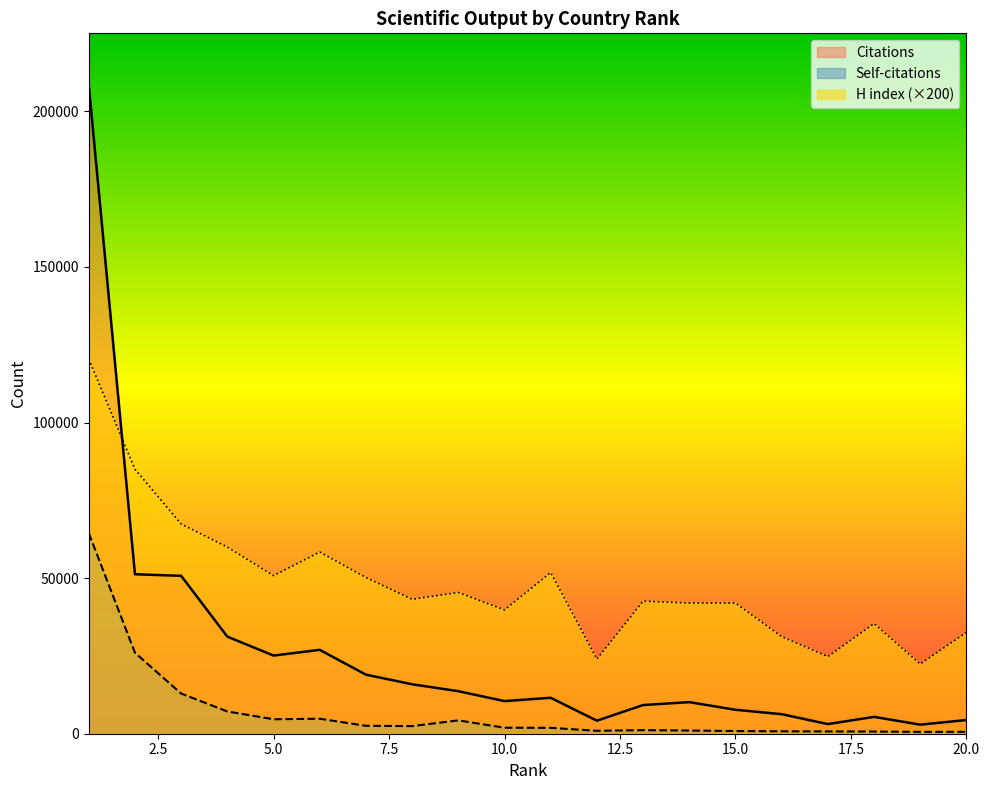

What is the difference between the Citations values at 20 and 11?

7154